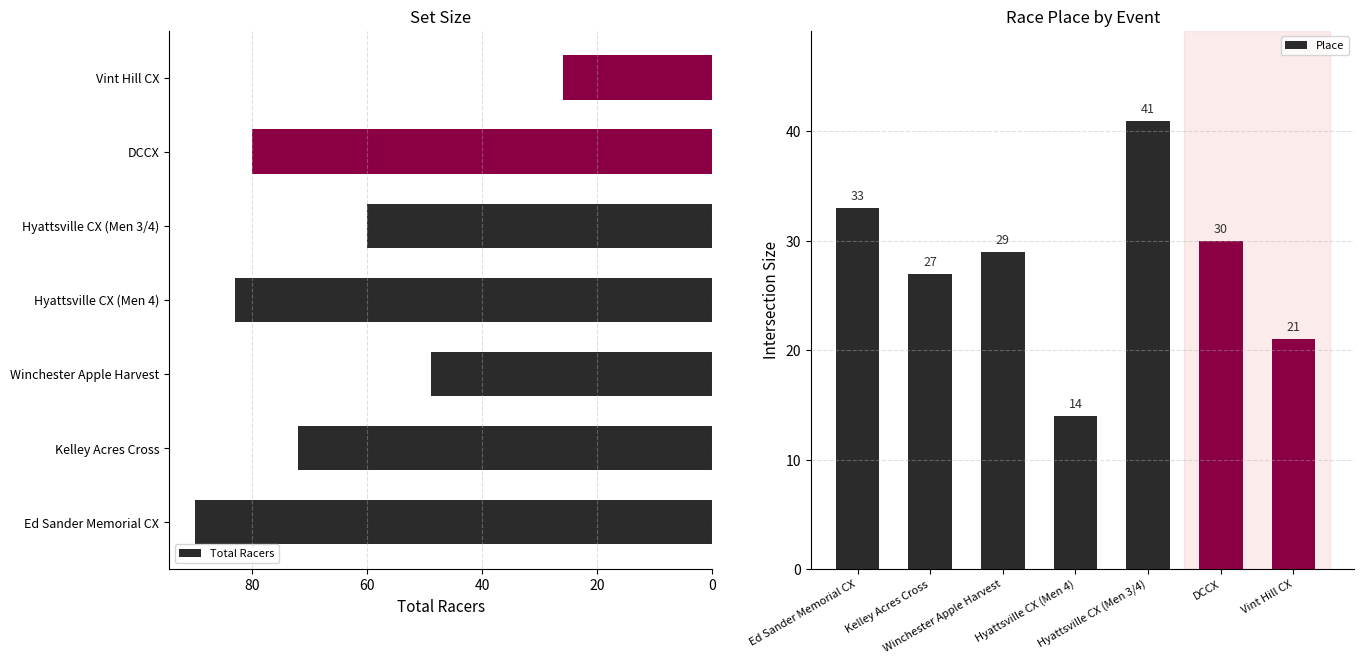

What is the sum of all Total Racers values?

460